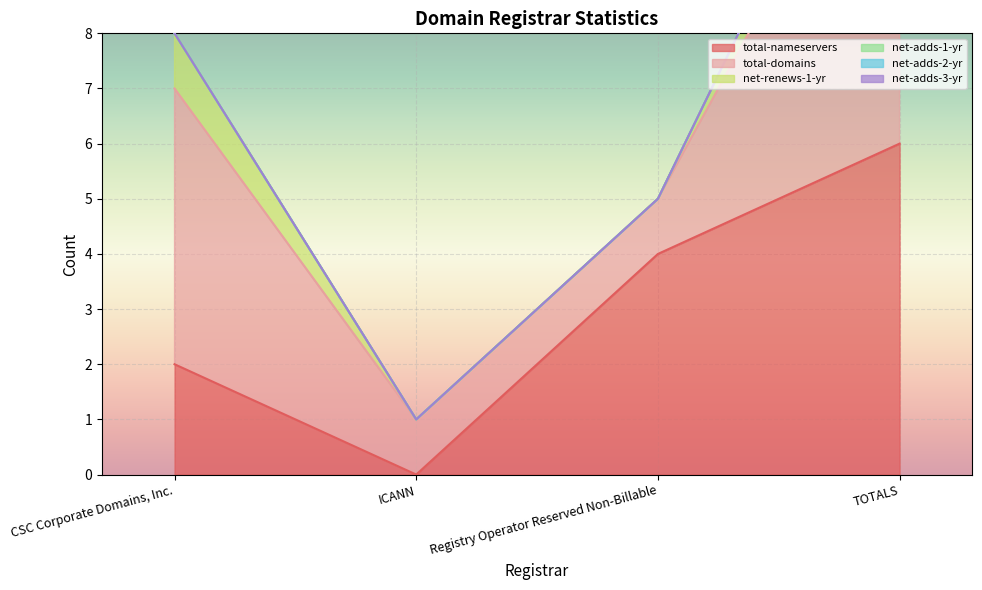

What are all the series names shown in the legend?

total-nameservers, total-domains, net-renews-1-yr, net-adds-1-yr, net-adds-2-yr, net-adds-3-yr